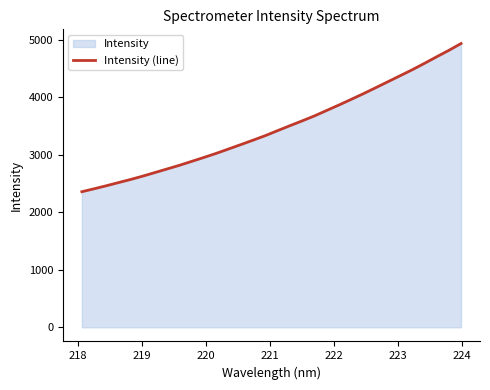

What is the maximum value shown in the chart?

4934.4